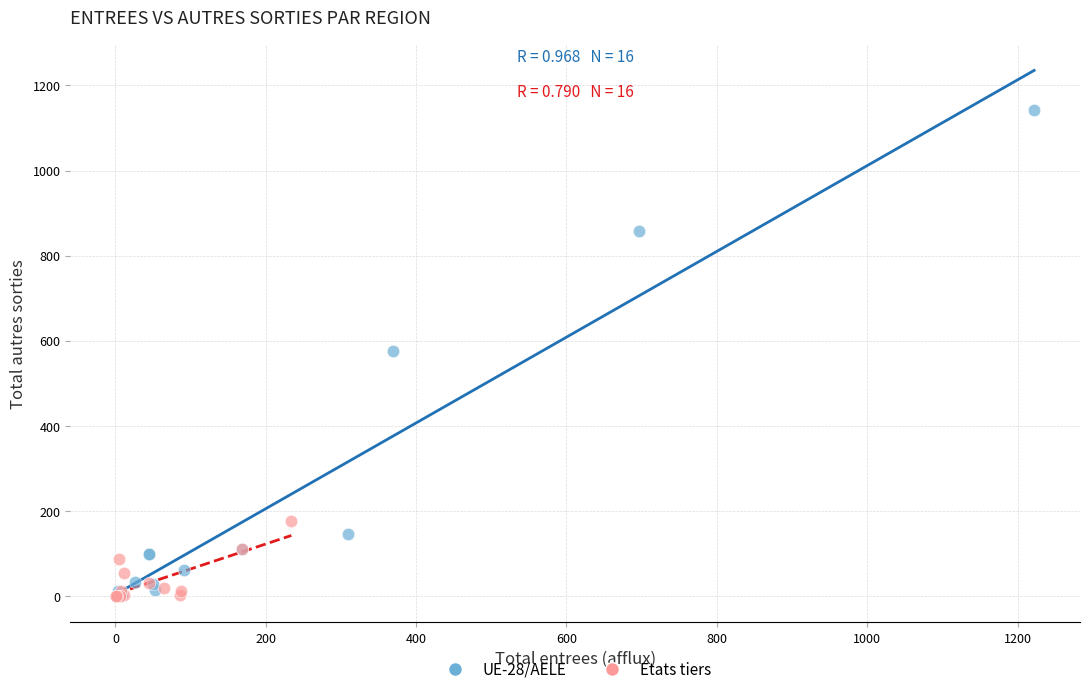

Which series has the largest Y range (max minus min)?

UE-28/AELE